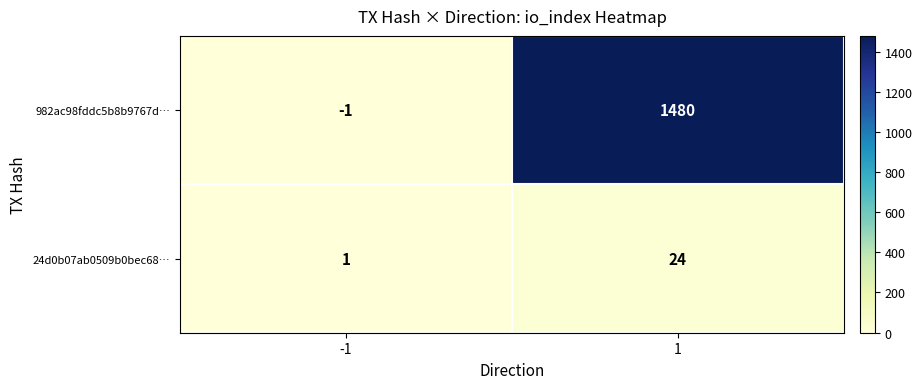

How many data points does each series have?

2